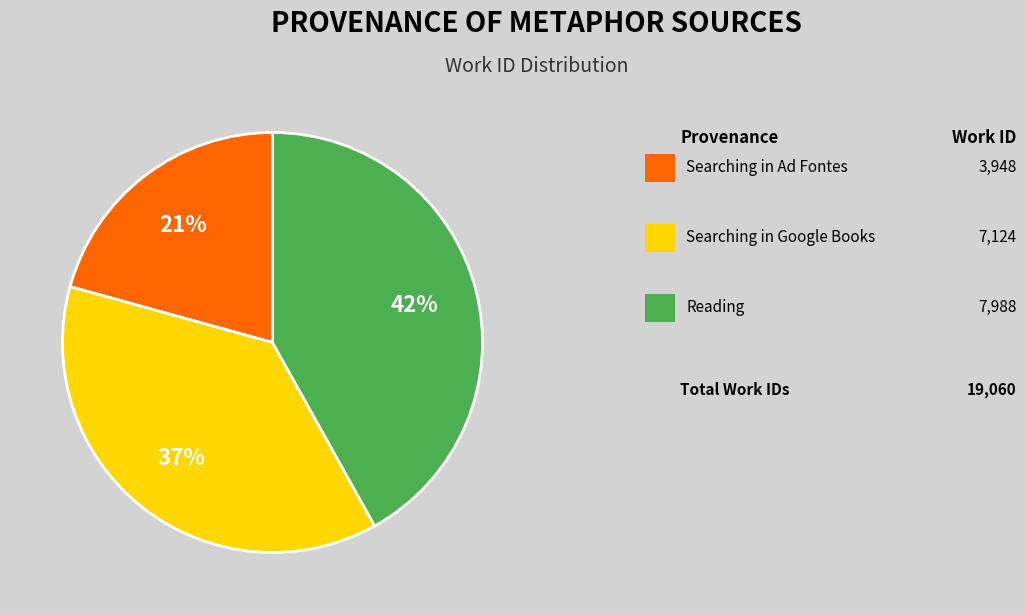

Is there any slice that represents more than half of the pie?

No